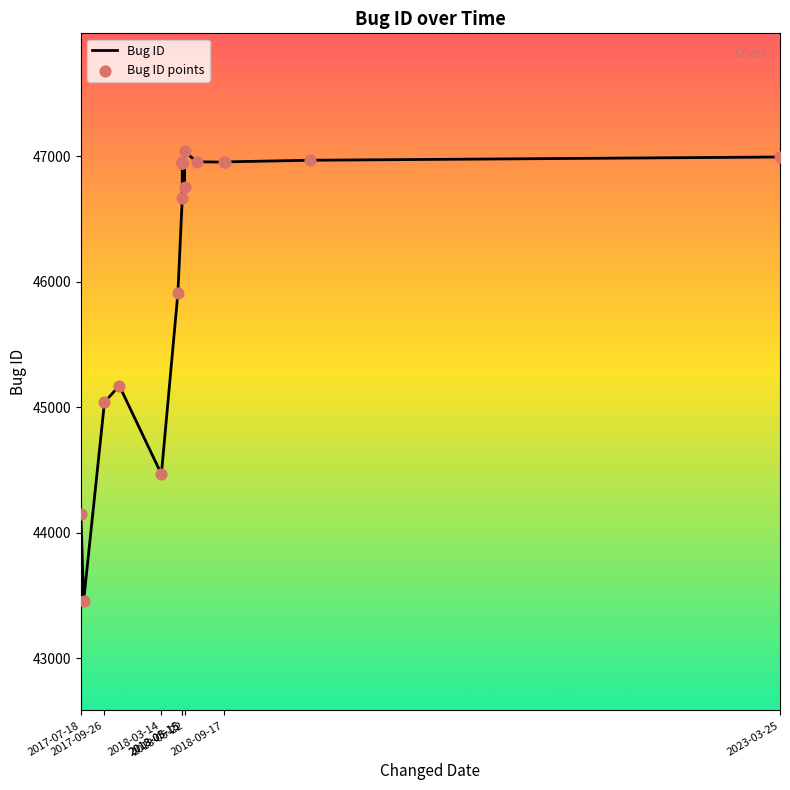

Which series contains the lowest Y value?

Bug ID